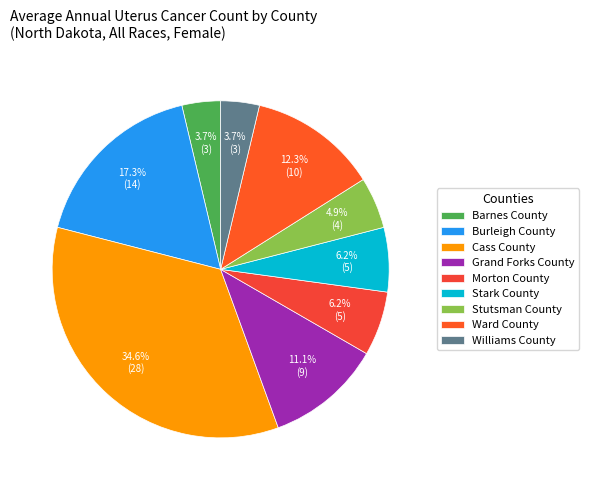

What is the change in value from Morton County to Williams County?

-2